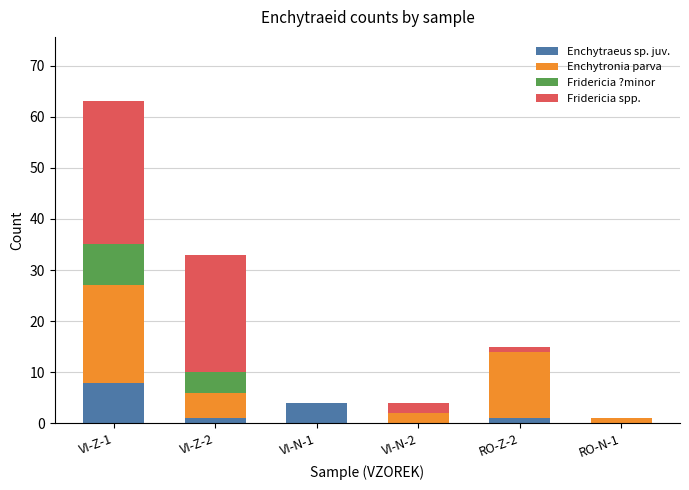

The value of Enchytraeus sp. juv. at VI-N-2 is 0. True or false?

True